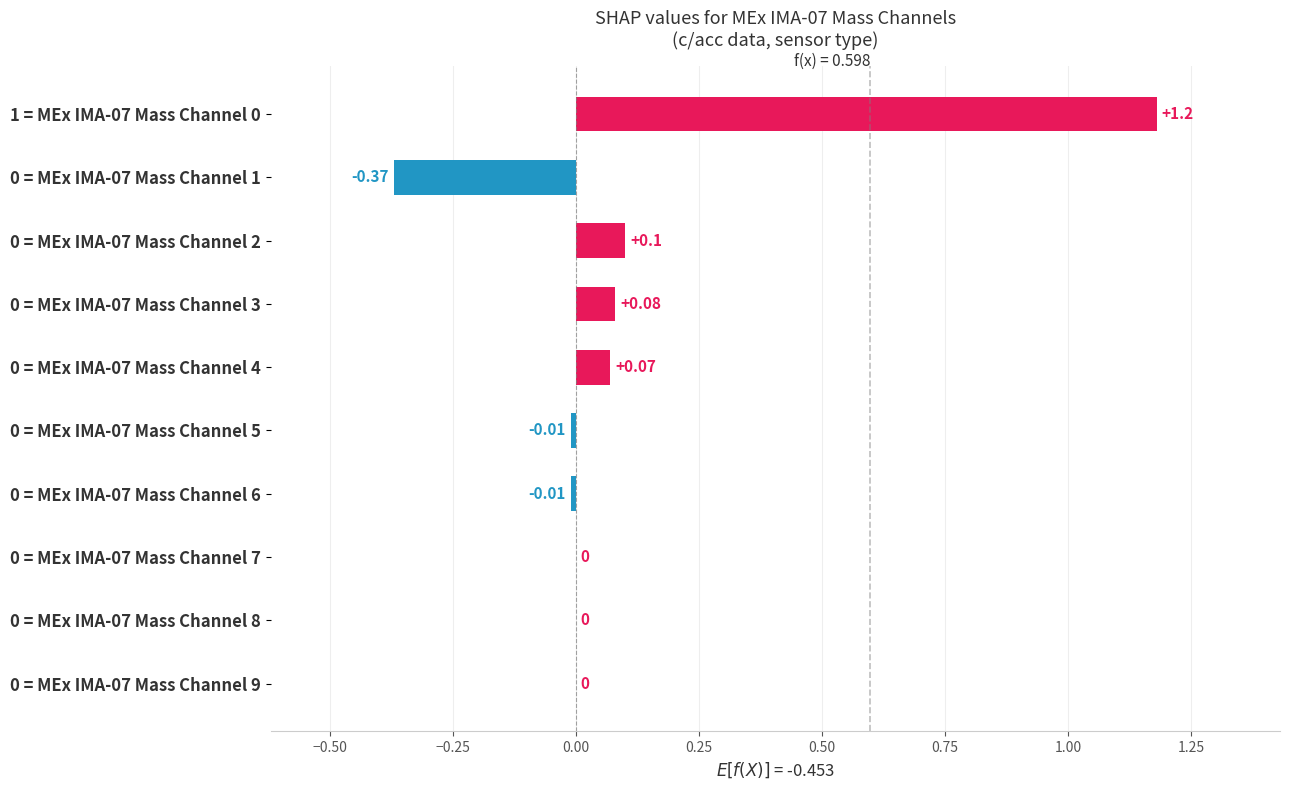

What is the change in value from 0 = MEx IMA-07 Mass Channel 7 to 1 = MEx IMA-07 Mass Channel 0?

+1.2